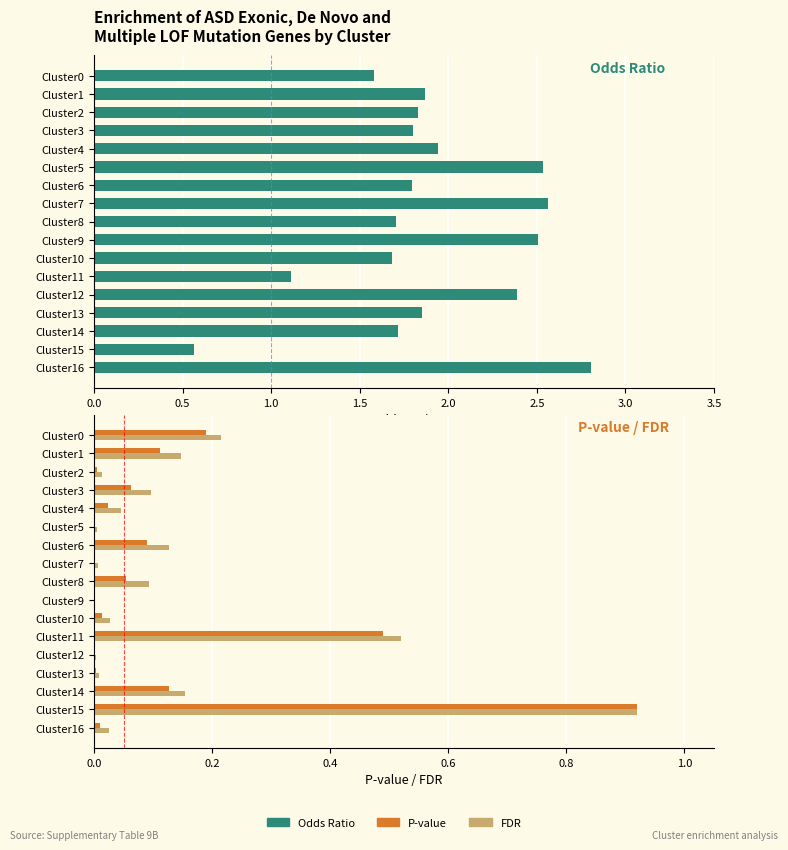

Which series has the largest range (max minus min)?

Oddsratio